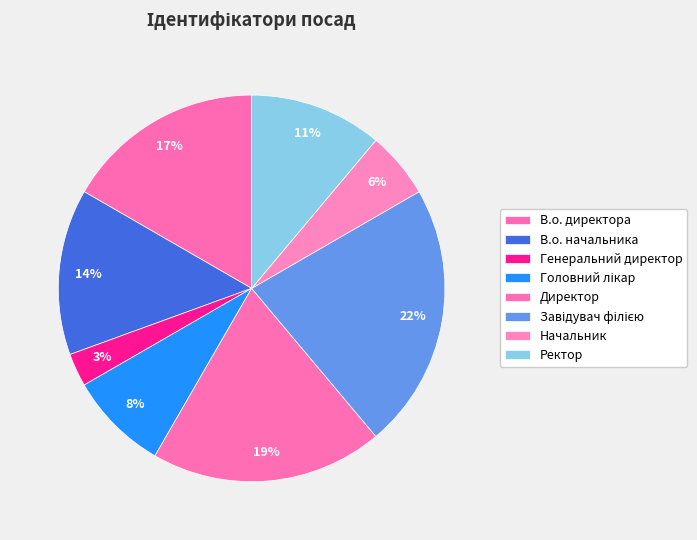

Which category has the smallest portion of the pie?

Генеральний директор